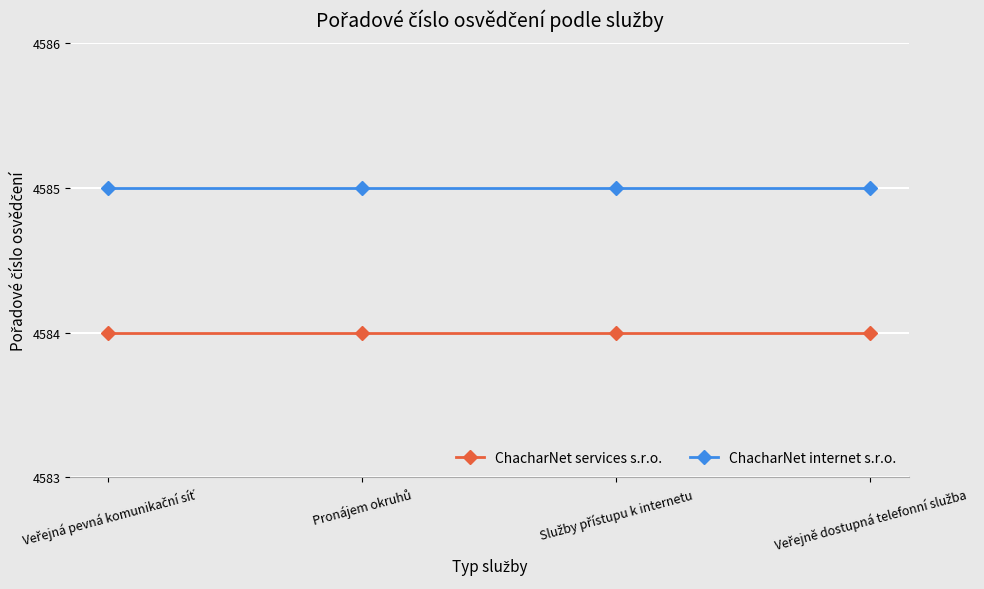

Rank the series by their maximum value, from highest to lowest.

ChacharNet internet s.r.o., ChacharNet services s.r.o.